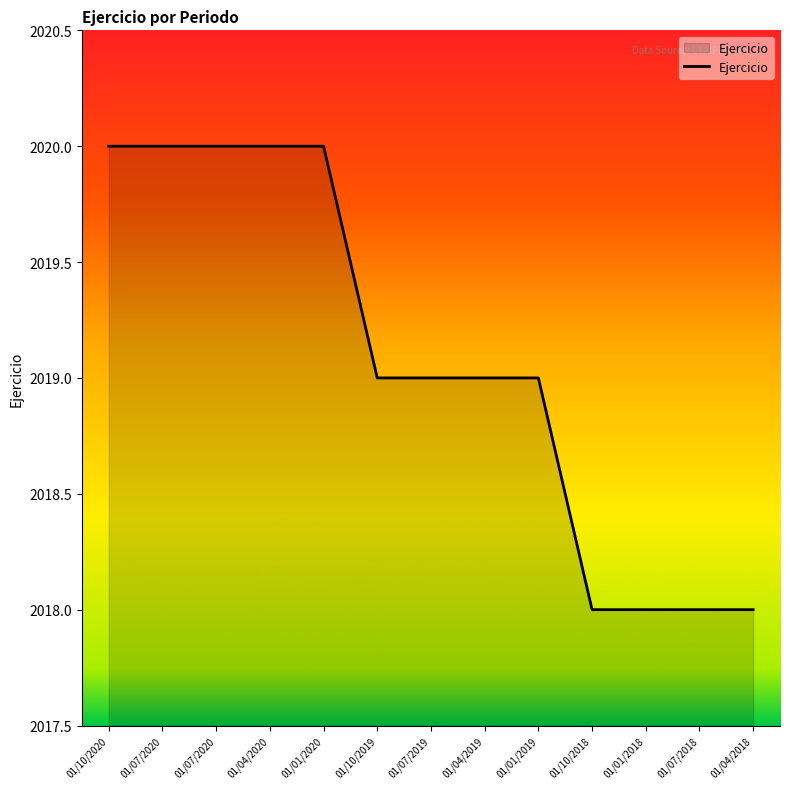

What is the sum of all values?

26248